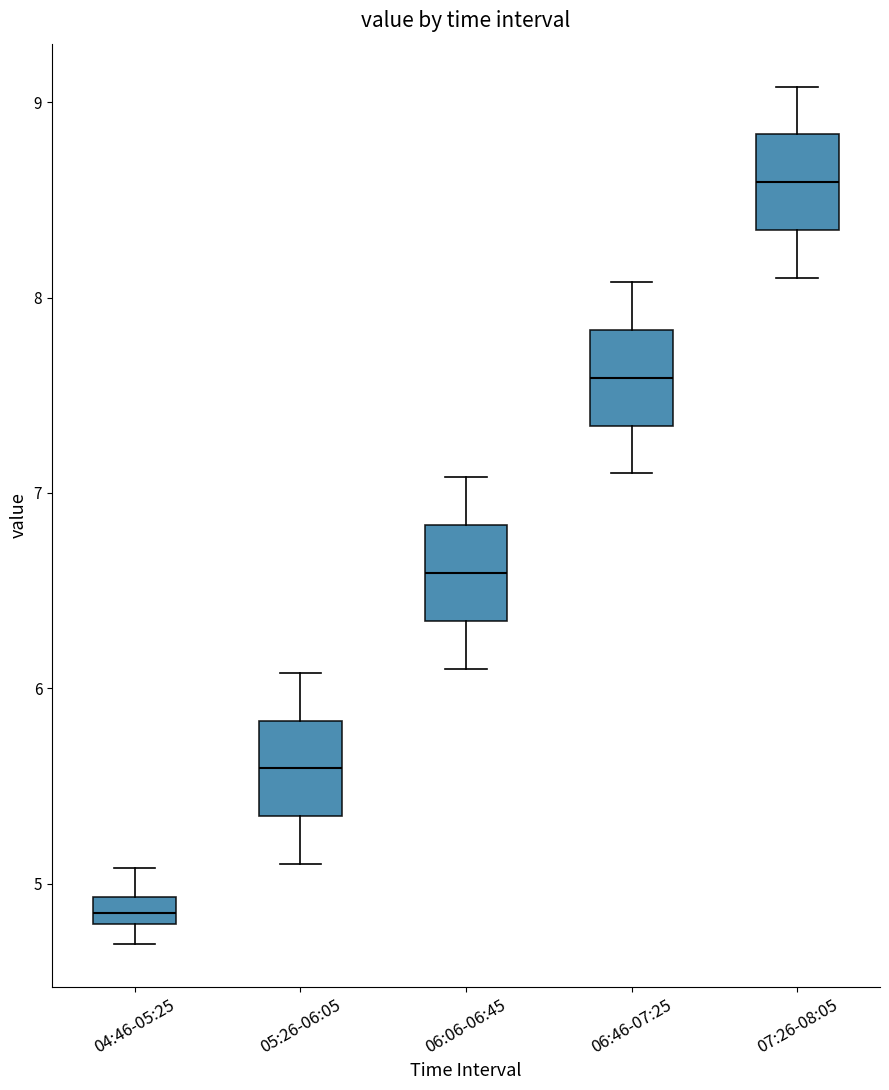

Where does the upper whisker of the box for 06:46-07:25 end on the y-axis? The values are not printed on the chart, so give them approximately, as read against the axis.

8.1